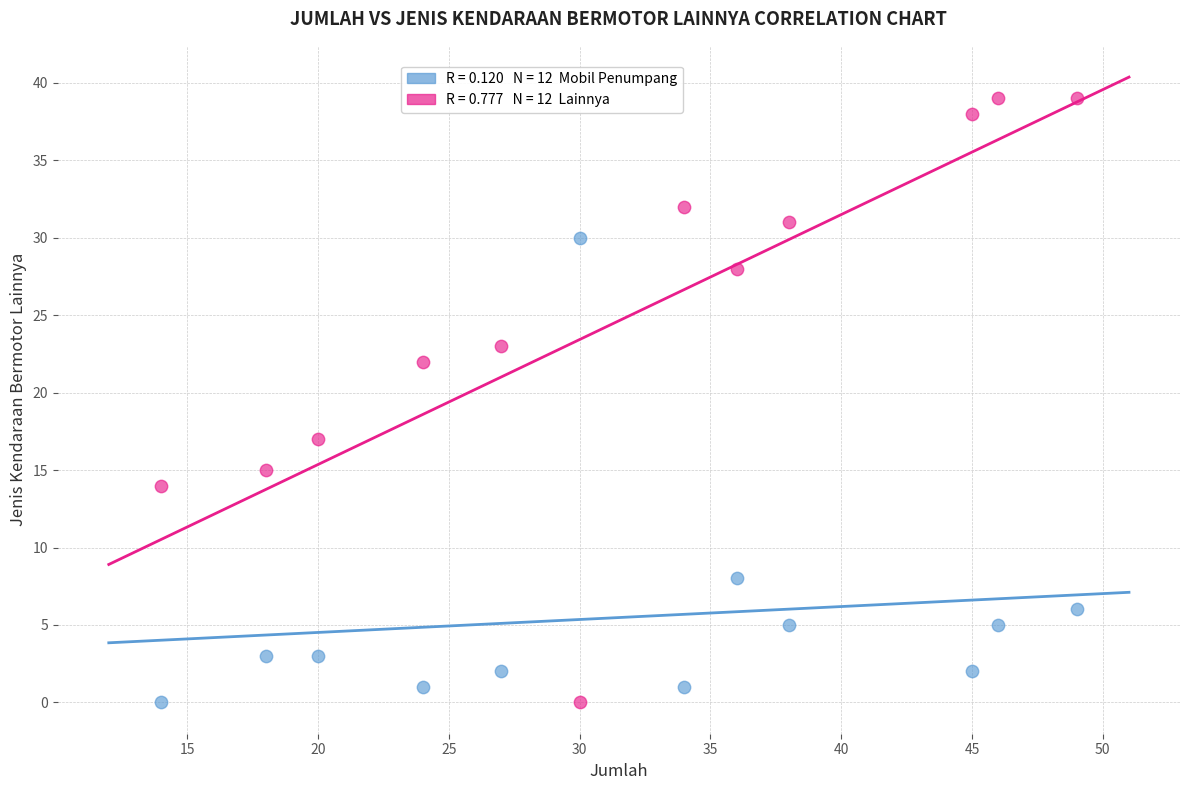

Across all data points, what is the range of Y values (max minus min)?

39